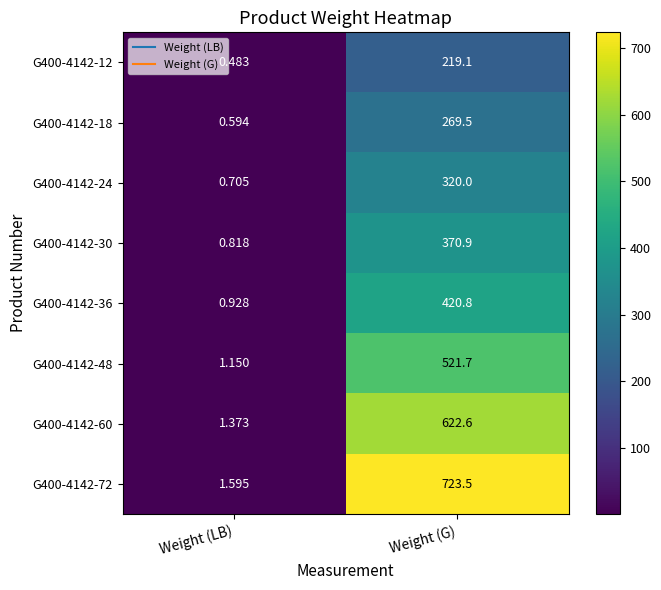

At which label does G400-4142-30 reach its peak?

Weight (G)